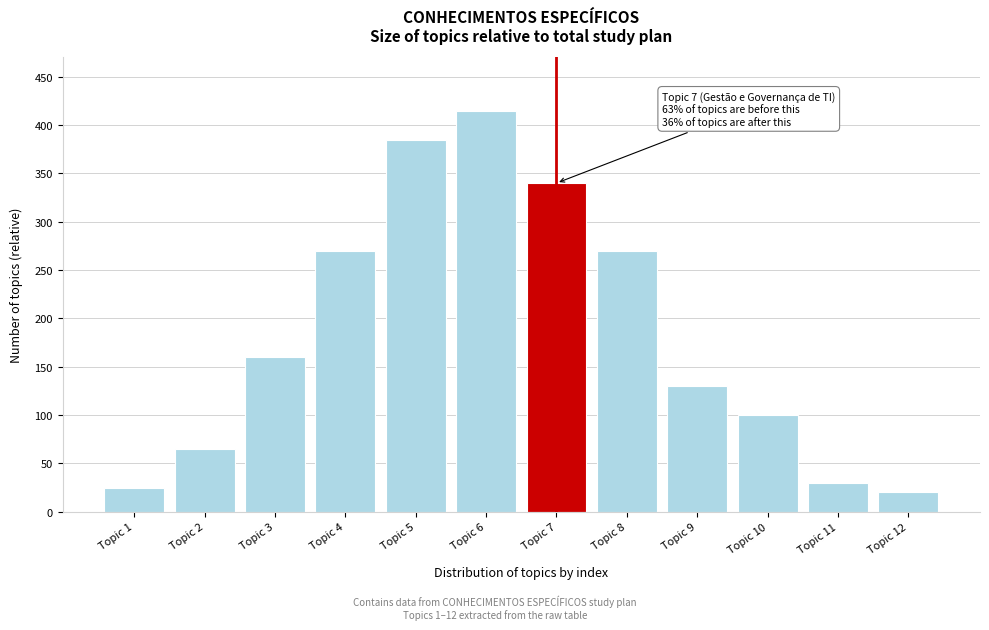

Reading left to right, list all the values displayed in this chart.

25	65	160	270	385	415	340	270	130	100	30	20